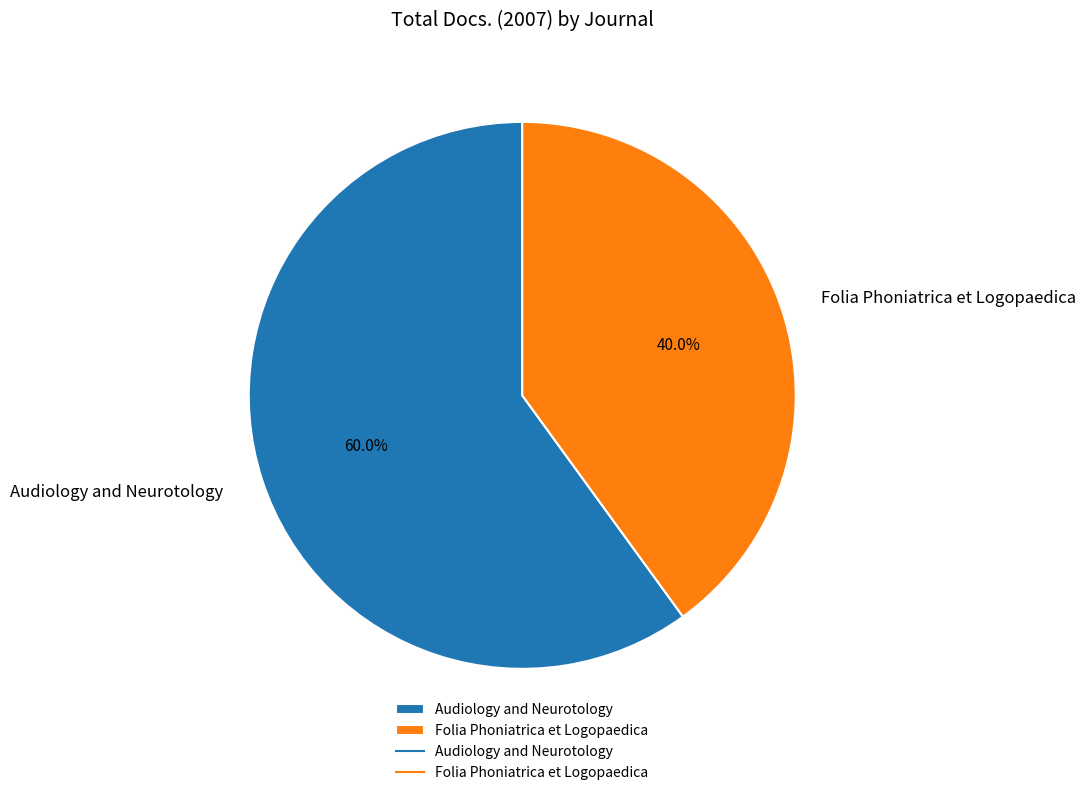

Which slice represents more than half of the pie?

Audiology and Neurotology